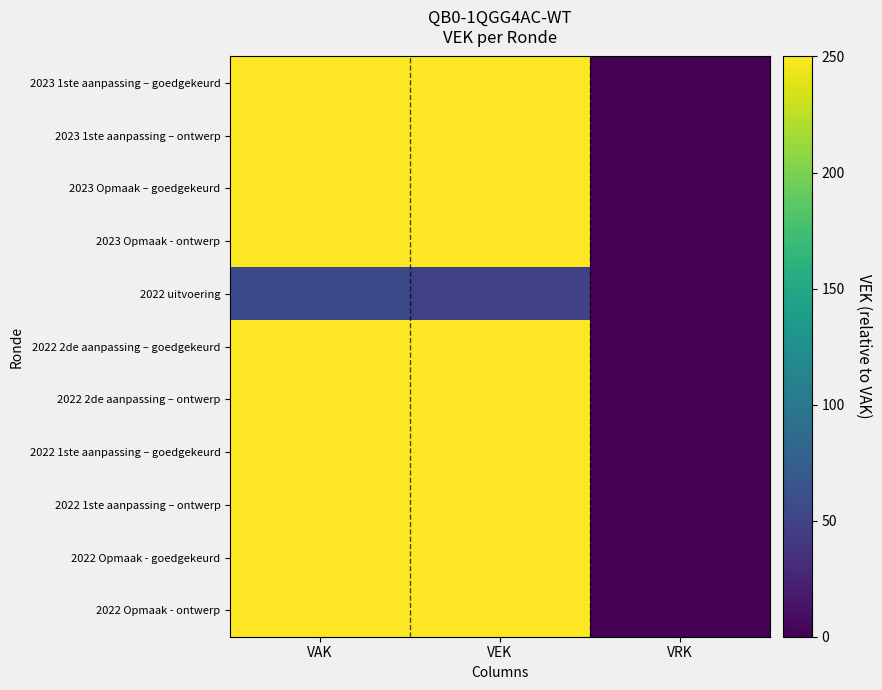

Reading left to right, list all the values displayed in this chart.

2023 1ste aanpassing – goedgekeurd: VAK=250	VEK=250	VRK=0
2023 1ste aanpassing – ontwerp: VAK=250	VEK=250	VRK=0
2023 Opmaak – goedgekeurd: VAK=250	VEK=250	VRK=0
2023 Opmaak - ontwerp: VAK=250	VEK=250	VRK=0
2022 uitvoering: VAK=56	VEK=48	VRK=0
2022 2de aanpassing – goedgekeurd: VAK=250	VEK=250	VRK=0
2022 2de aanpassing – ontwerp: VAK=250	VEK=250	VRK=0
2022 1ste aanpassing – goedgekeurd: VAK=250	VEK=250	VRK=0
2022 1ste aanpassing – ontwerp: VAK=250	VEK=250	VRK=0
2022 Opmaak - goedgekeurd: VAK=250	VEK=250	VRK=0
2022 Opmaak - ontwerp: VAK=250	VEK=250	VRK=0